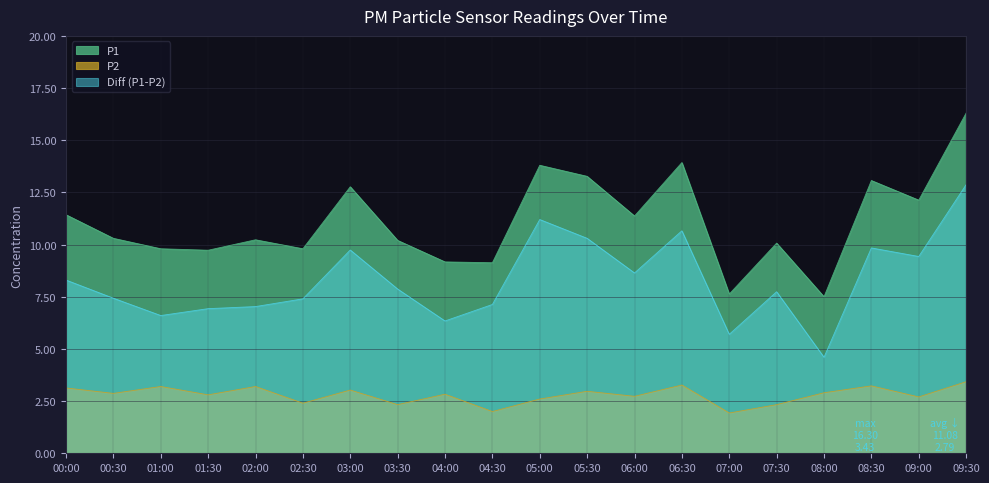

Reading left to right, extract all data points from this chart.

P1: 11.4	10.3	9.8	9.7	10.2	9.8	12.8	10.2	9.2	9.1	13.8	13.3	11.4	13.9	7.6	10.1	7.5	13.1	12.1	16.3
P2: 3.1	2.9	3.2	2.8	3.2	2.4	3.0	2.3	2.8	2.0	2.6	3.0	2.7	3.3	1.9	2.3	2.9	3.2	2.7	3.4
Diff: 8.3	7.4	6.6	6.9	7.0	7.4	9.7	7.9	6.3	7.1	11.2	10.3	8.6	10.7	5.7	7.7	4.6	9.8	9.4	12.9